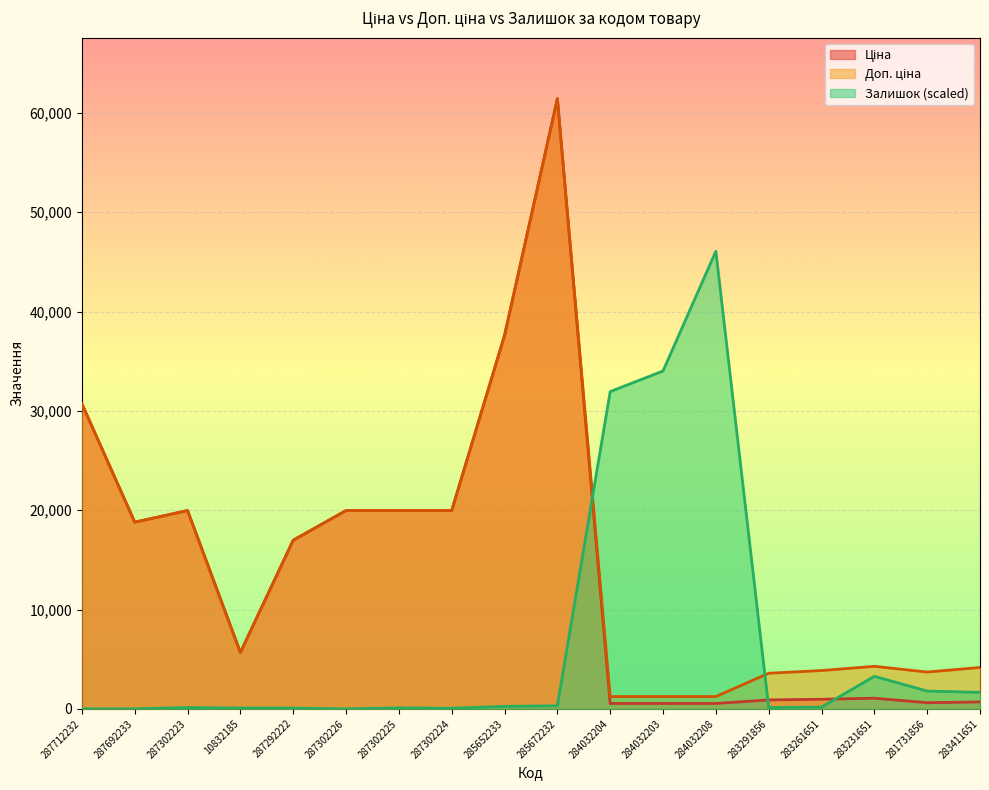

The value of Ціна at 287302226 is 32910.7. True or false?

False